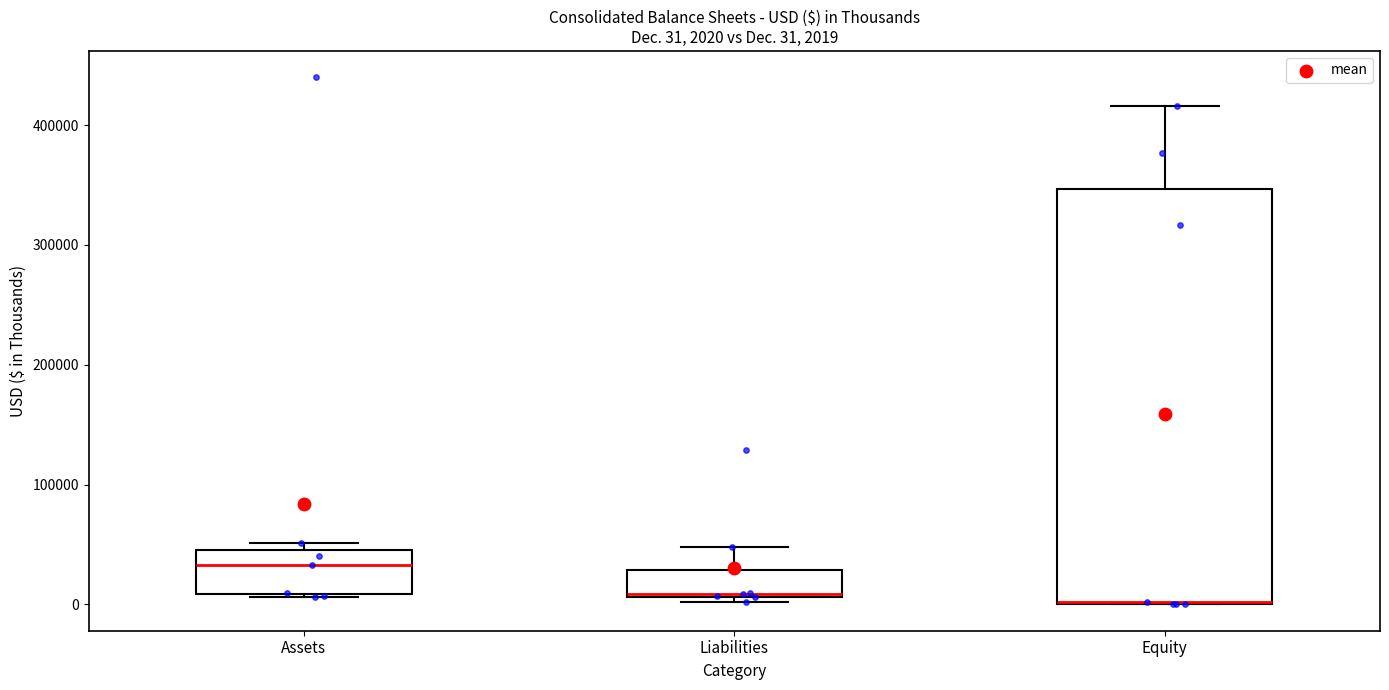

Which box's median line is the highest?

Assets